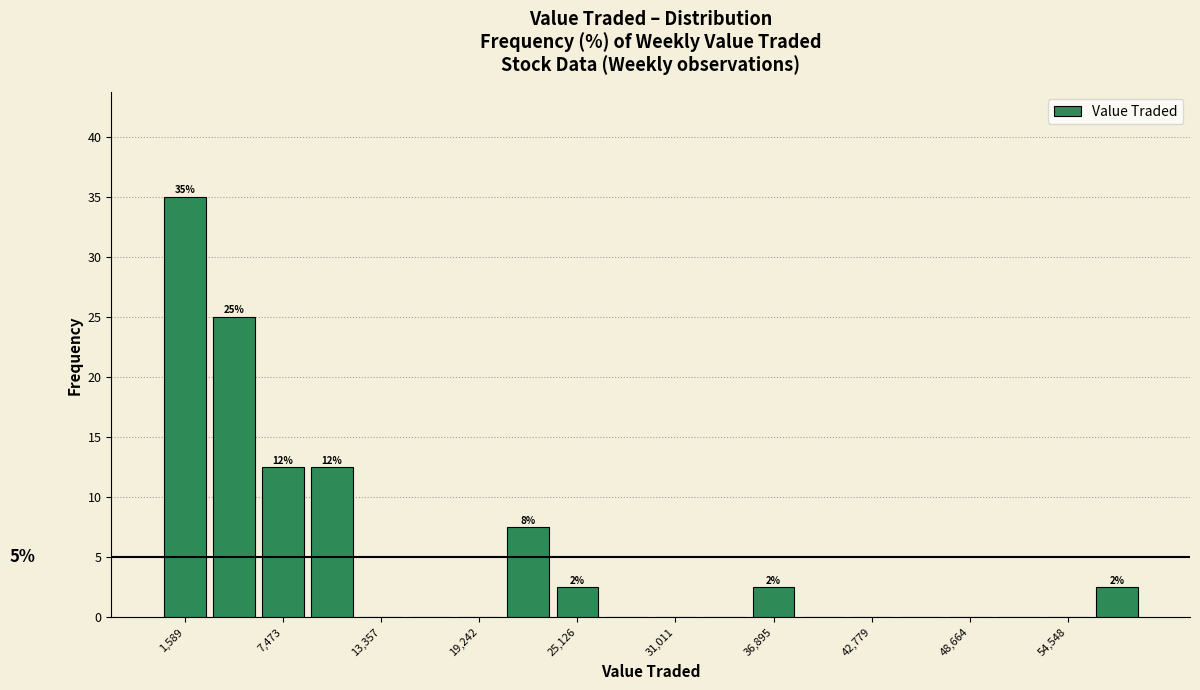

Around what value on the x-axis is the tallest bar? Give the approximate position of its centre, as read against the axis.

2000